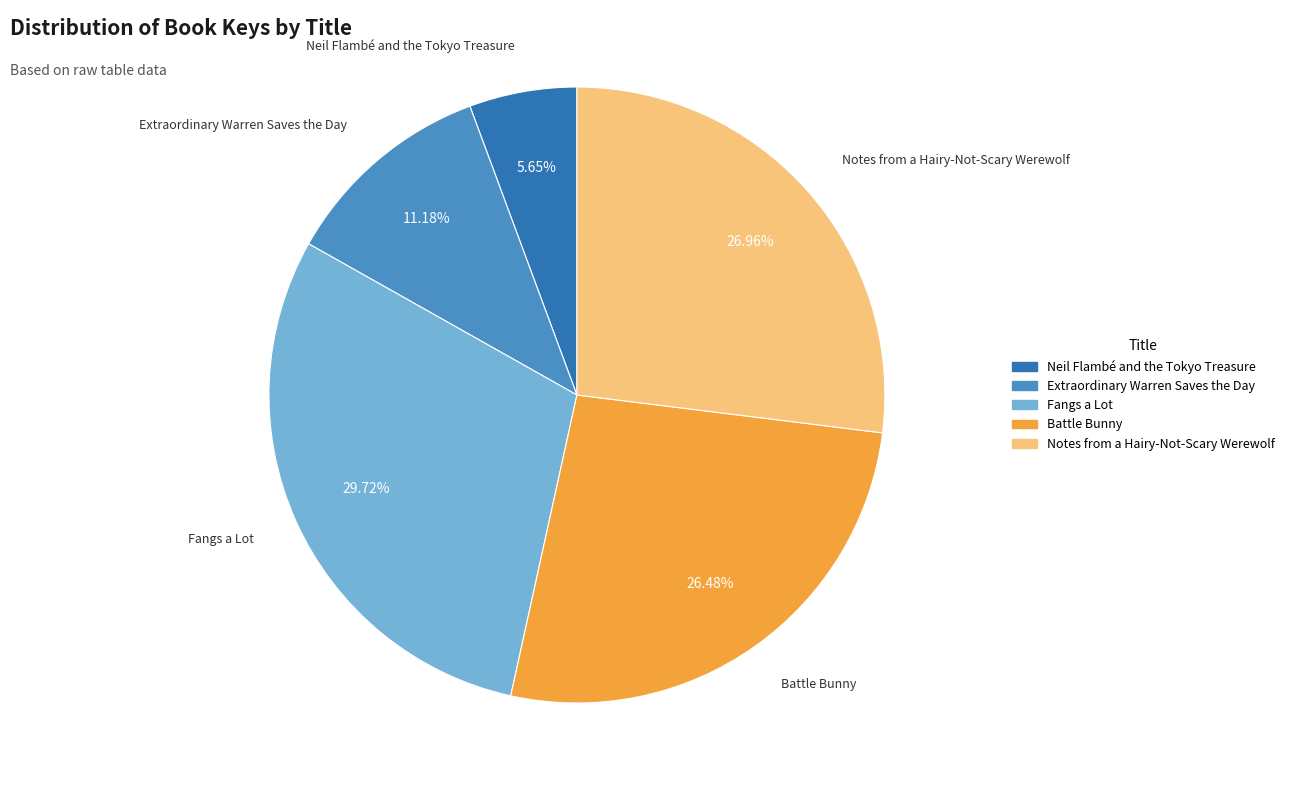

Is there a majority slice in this chart?

No